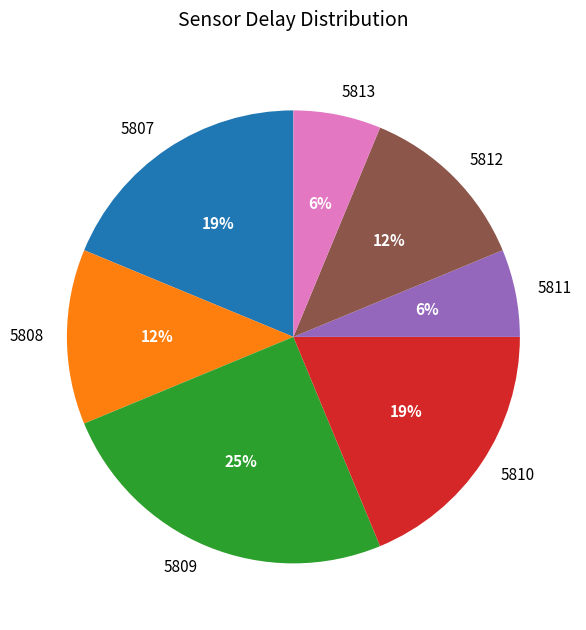

Approximately how many times larger is the value at 5809 compared to 5807?

1.3